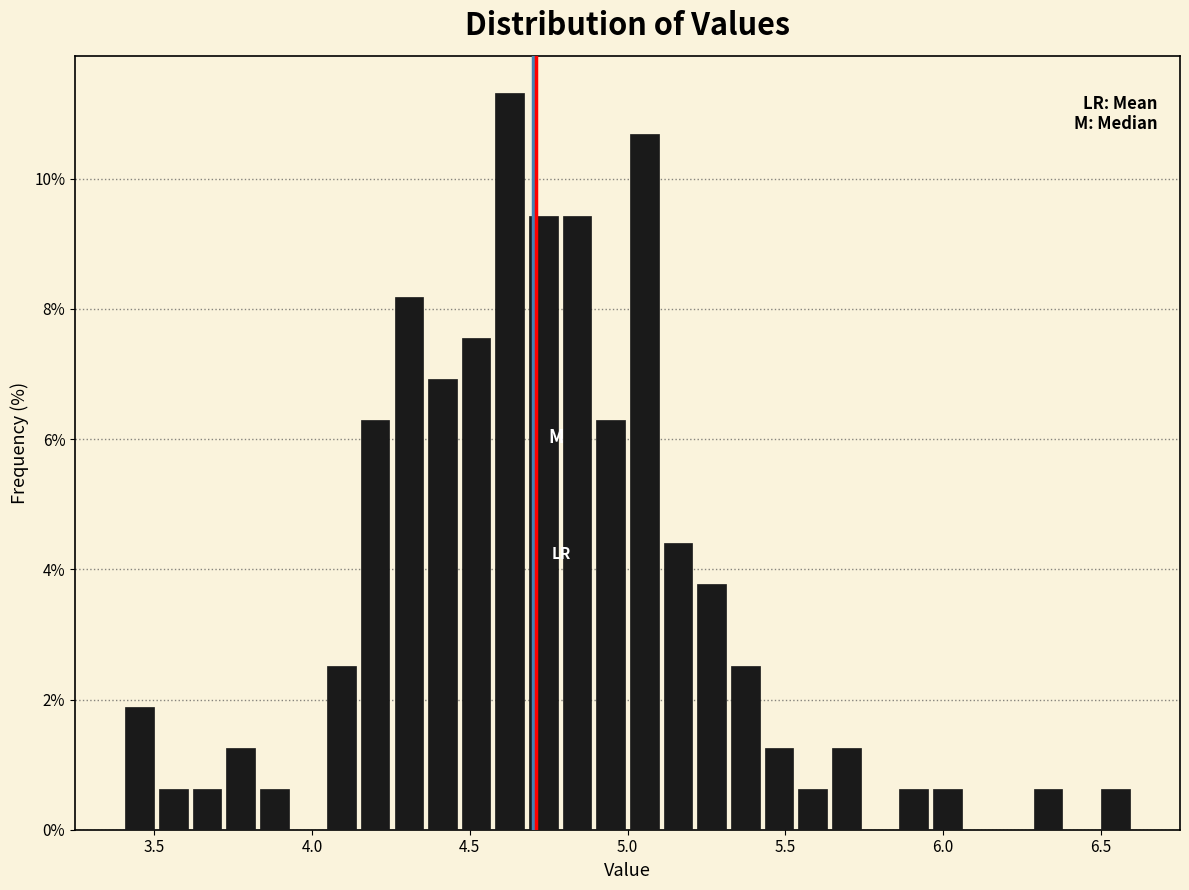

Around what value on the x-axis is the tallest bar? Give the approximate position of its centre, as read against the axis.

4.65